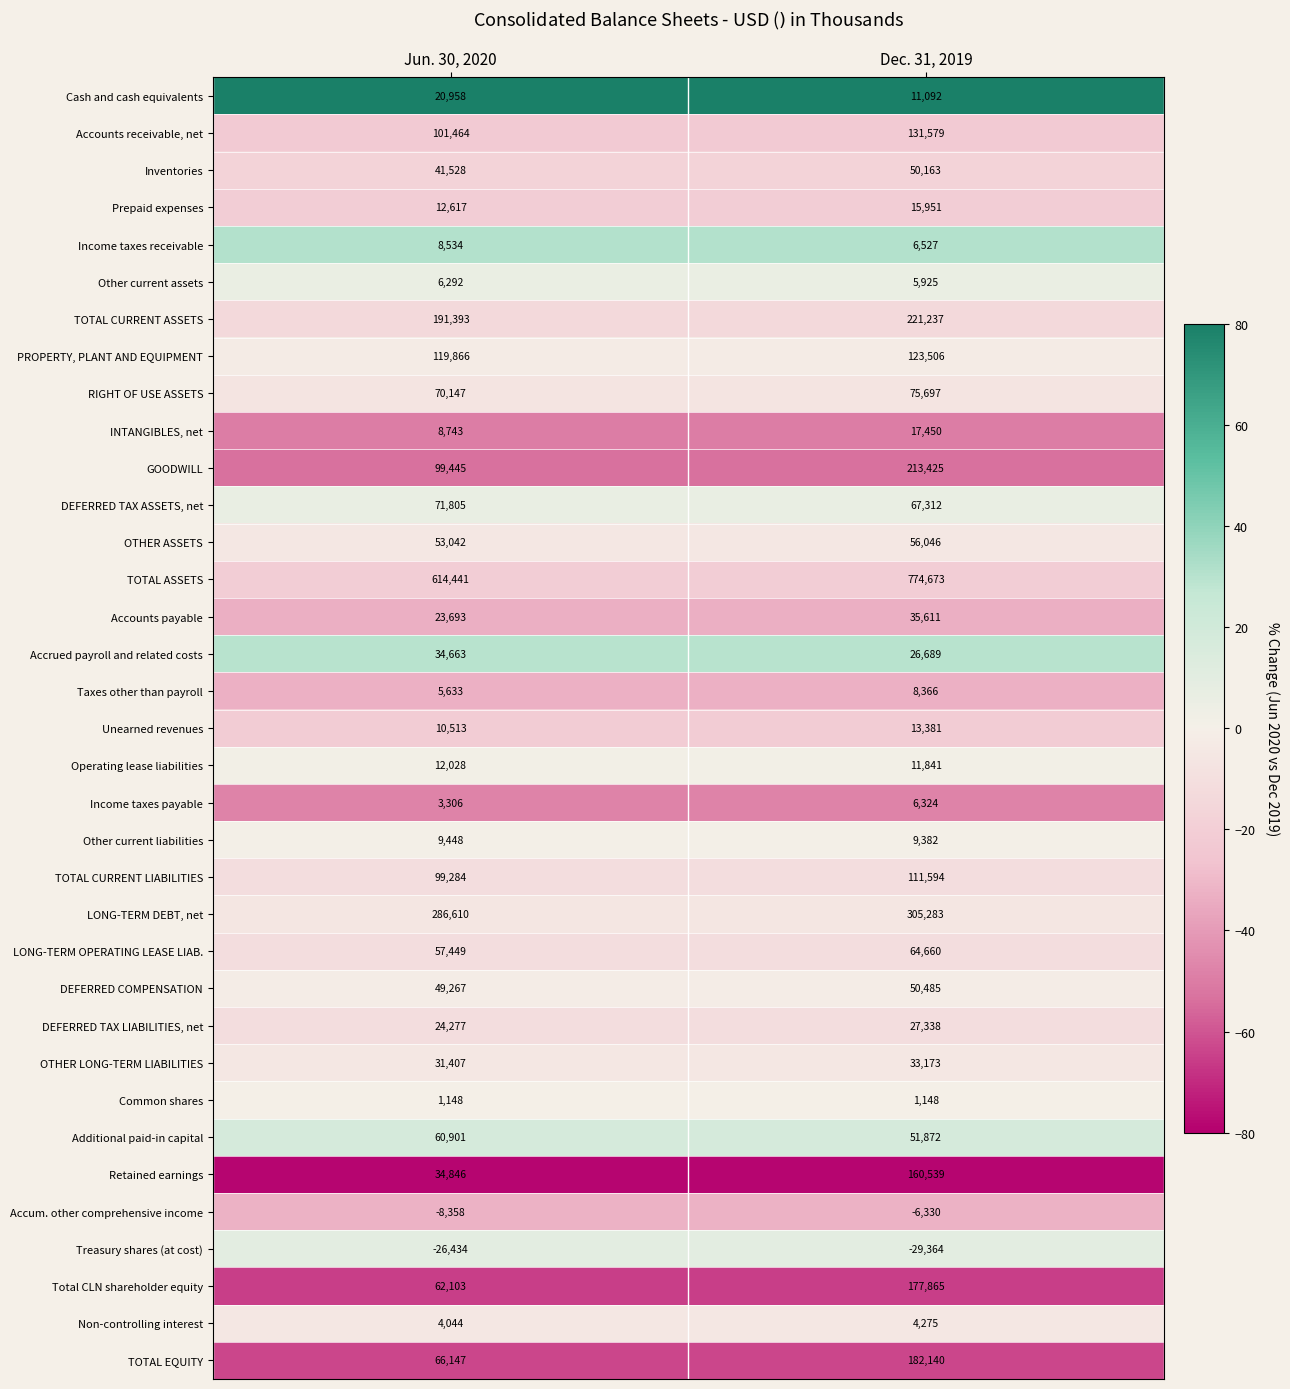

Which series changed the most between Jun. 30, 2020 and Dec. 31, 2019?

TOTAL ASSETS